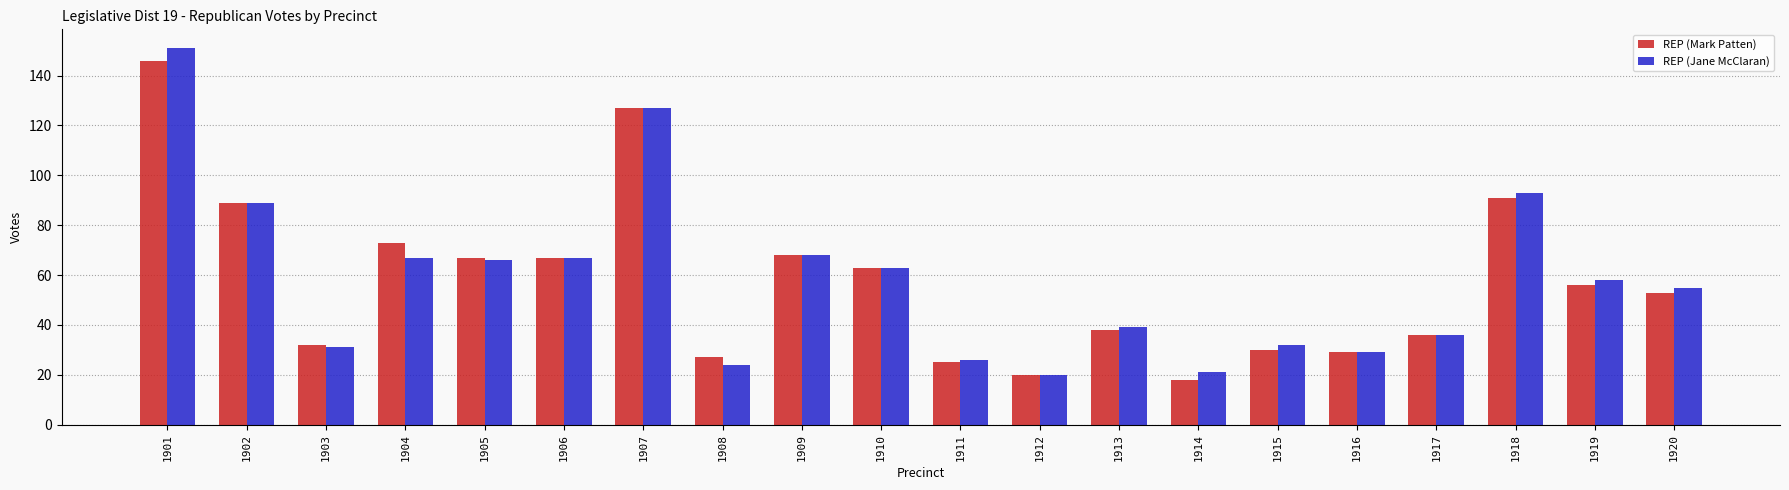

At which label is REP (Mark Patten) closest to 82?

1902